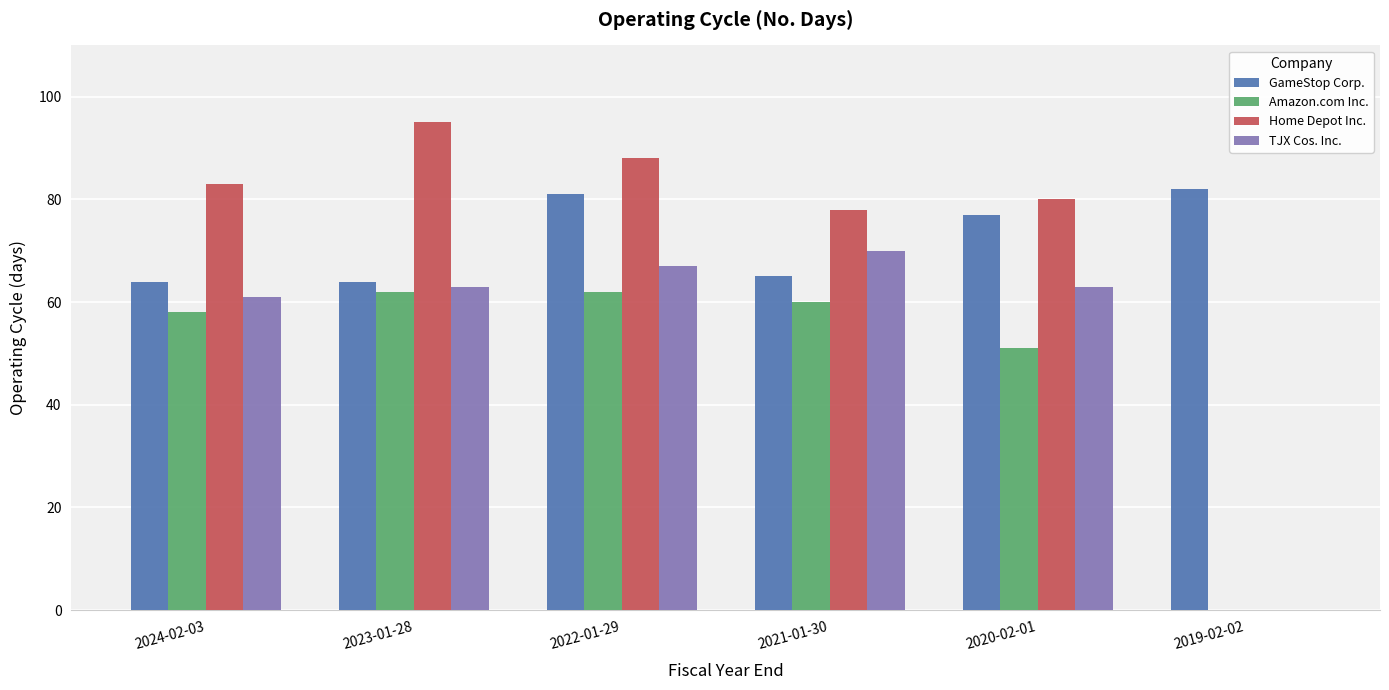

The Home Depot Inc. series shows 0 at 2019-02-02. True or false?

True